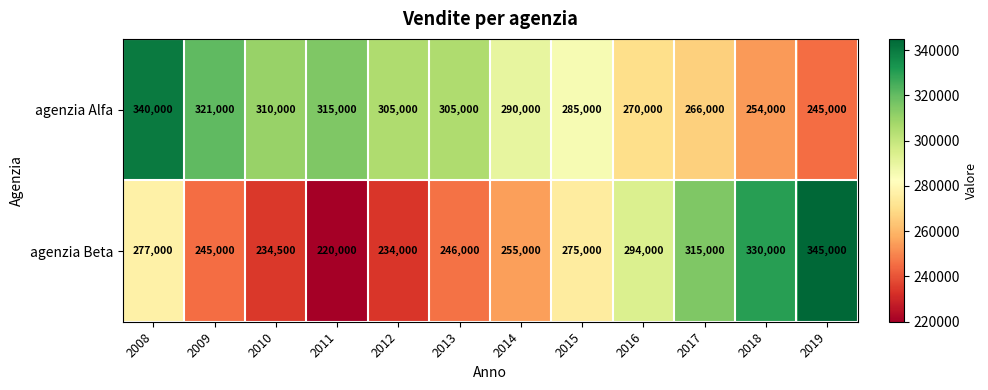

Reading left to right, transcribe all the data shown in this chart.

agenzia Alfa: 2008=340000	2009=321000	2010=310000	2011=315000	2012=305000	2013=305000	2014=290000	2015=285000	2016=270000	2017=266000	2018=254000	2019=245000
agenzia Beta: 2008=277000	2009=245000	2010=234500	2011=220000	2012=234000	2013=246000	2014=255000	2015=275000	2016=294000	2017=315000	2018=330000	2019=345000